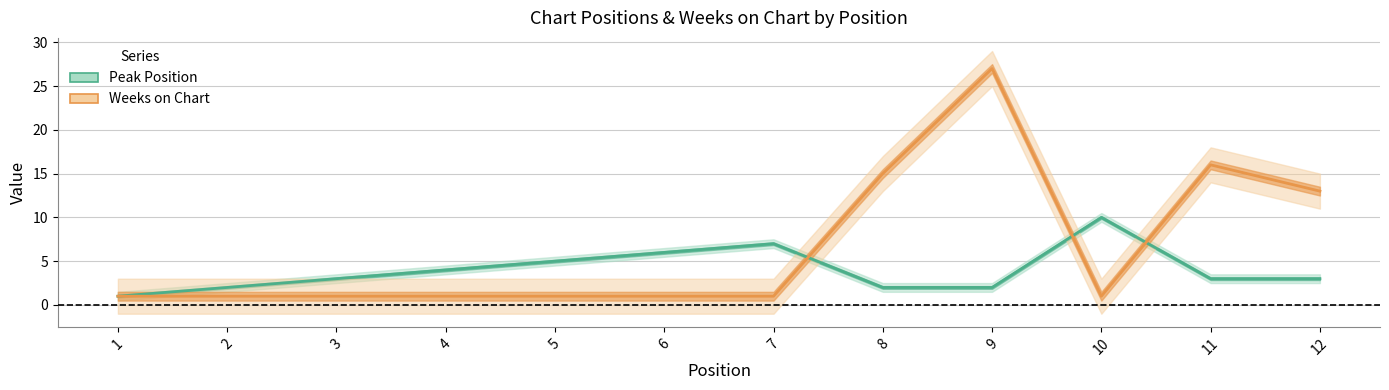

How many data points in Peak Position are less than 3?

4